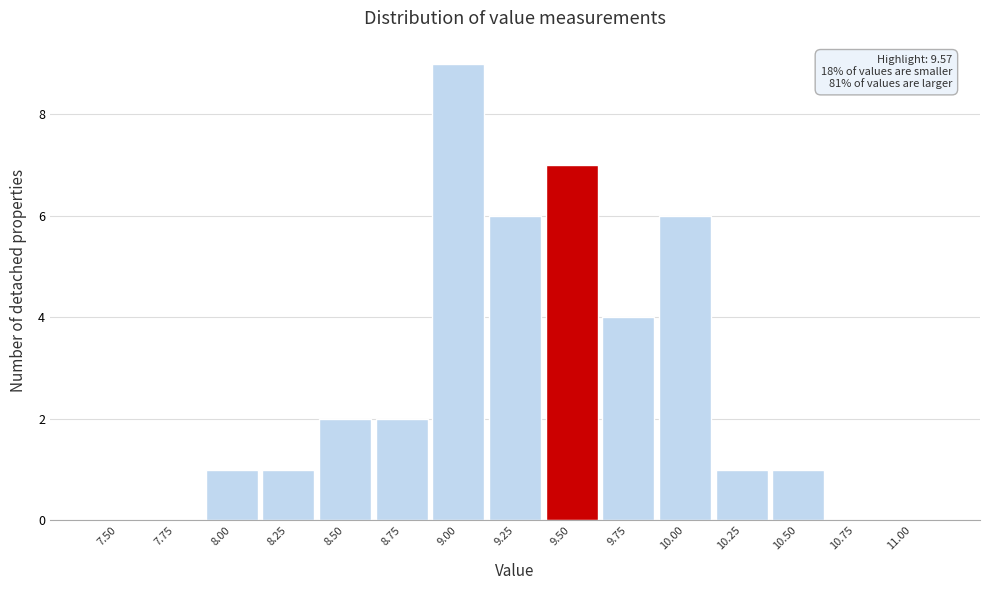

Reading left to right, what are all the values shown in this chart?

7.50=0	7.75=0	8.00=1	8.25=1	8.50=2	8.75=2	9.00=9	9.25=6	9.50=7	9.75=4	10.00=6	10.25=1	10.50=1	10.75=0	11.00=0